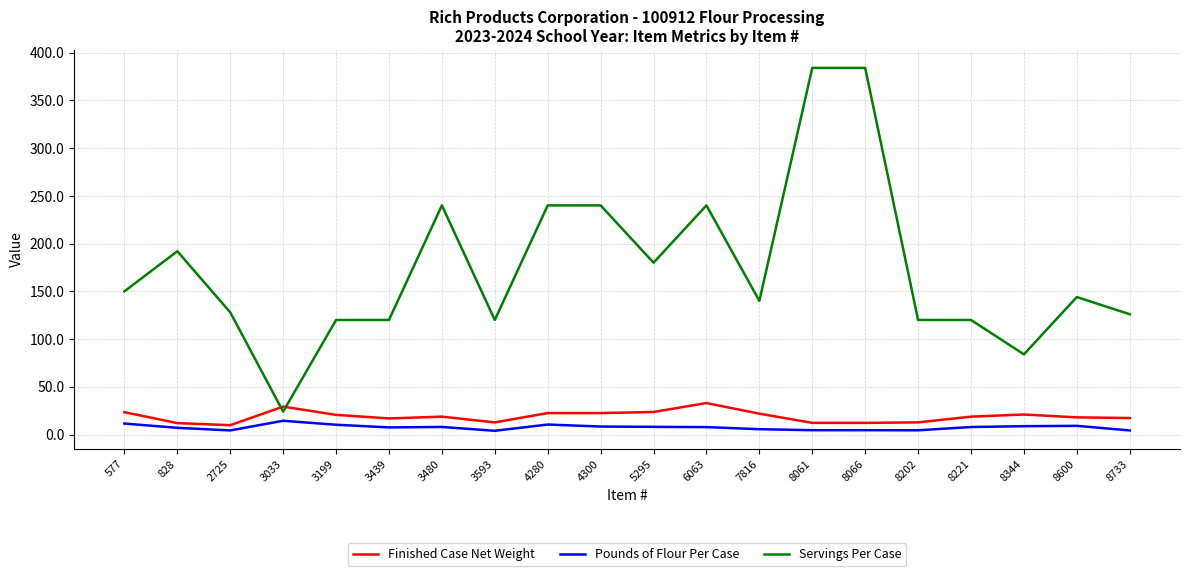

Between 3480 and 5295, which series saw the biggest shift?

Servings Per Case